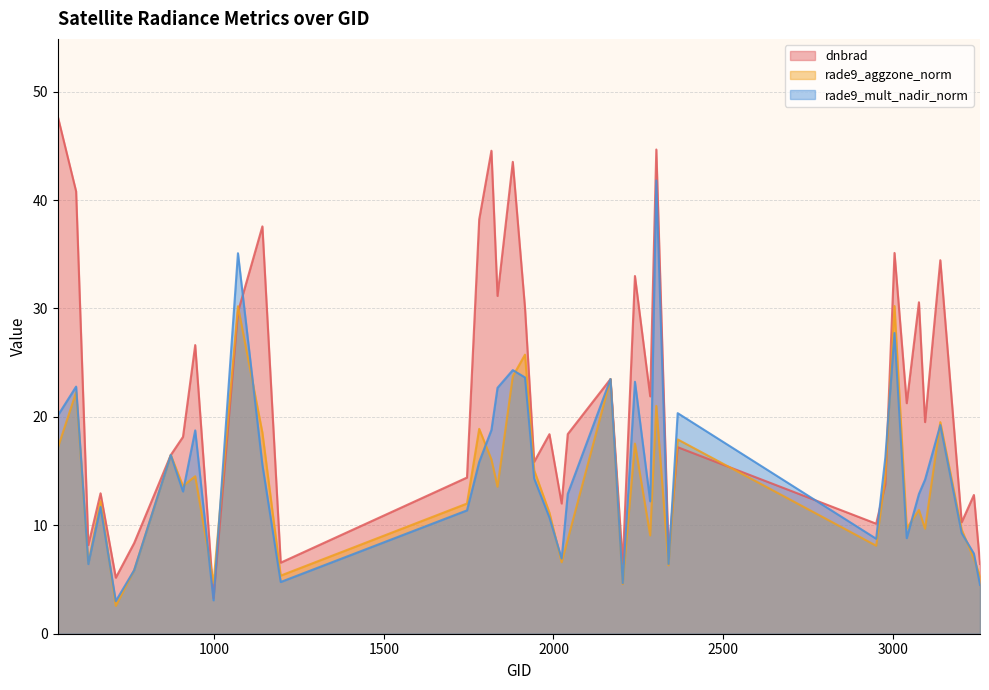

Is the value of rade9_mult_nadir_norm at 872 greater than the value of dnbrad at 3077?

No